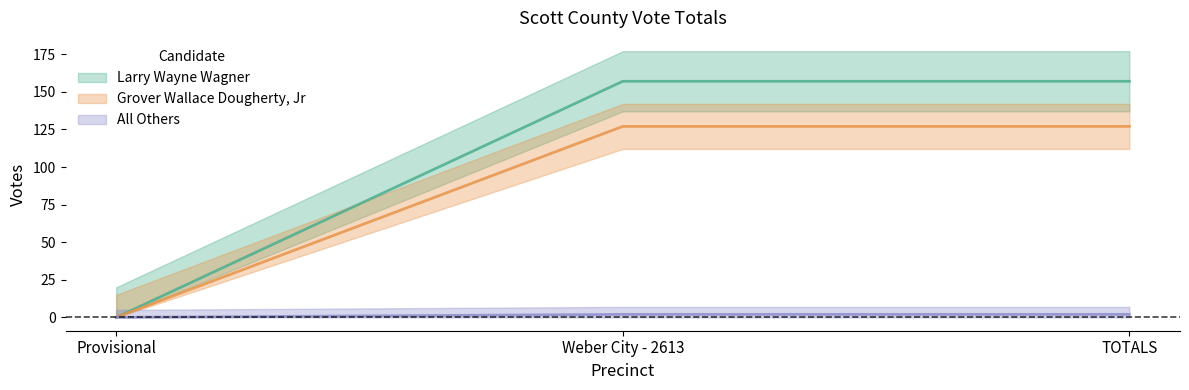

What are all the series names shown in the legend?

Larry Wayne Wagner, Grover Wallace Dougherty, Jr, All Others